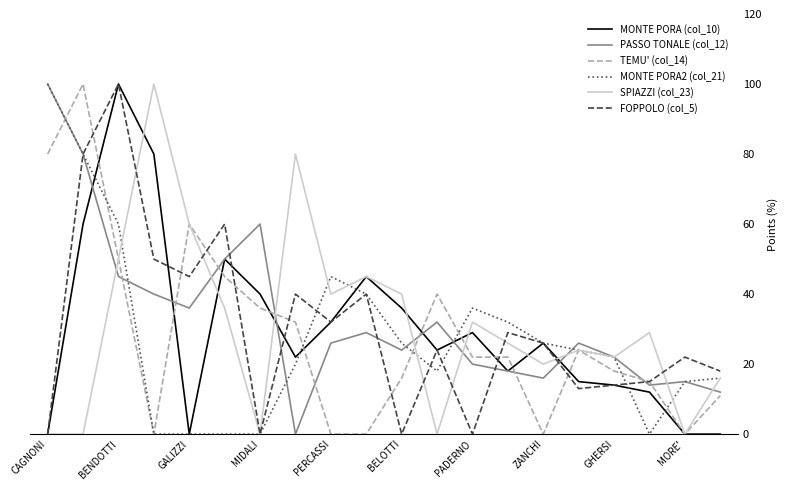

What is the greatest value displayed?

100